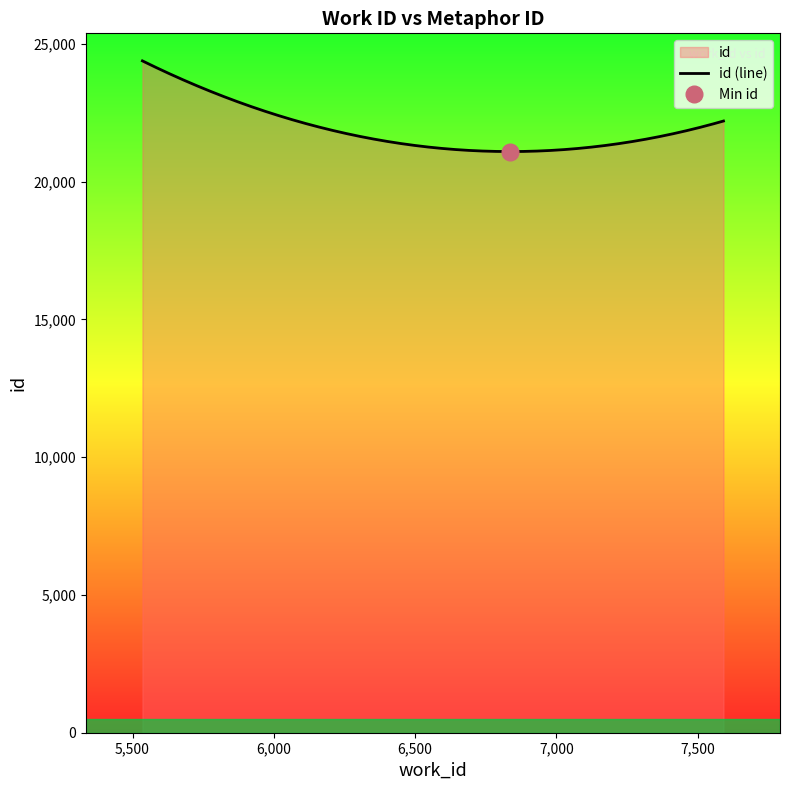

How many series are shown in this chart?

1